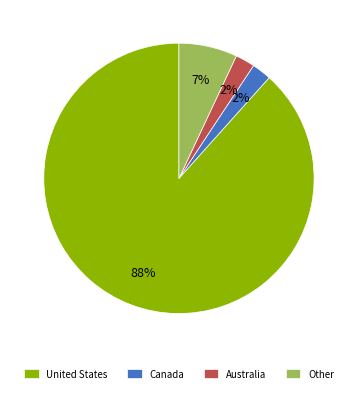

What is the largest slice in the pie chart?

United States